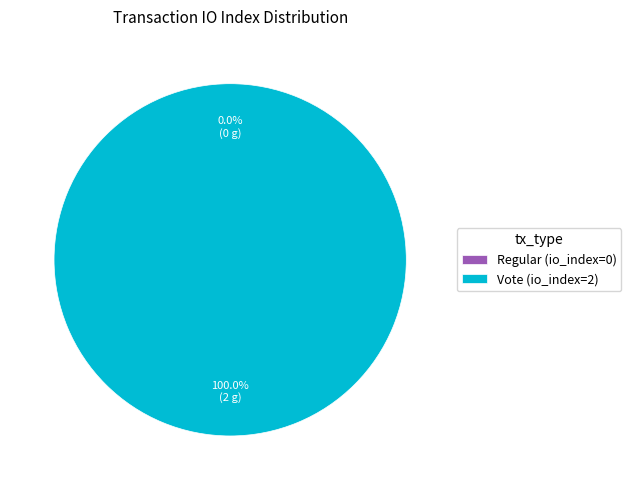

To the nearest percent, what is the combined percentage of Regular (io_index=0) and Vote (io_index=2)?

100%